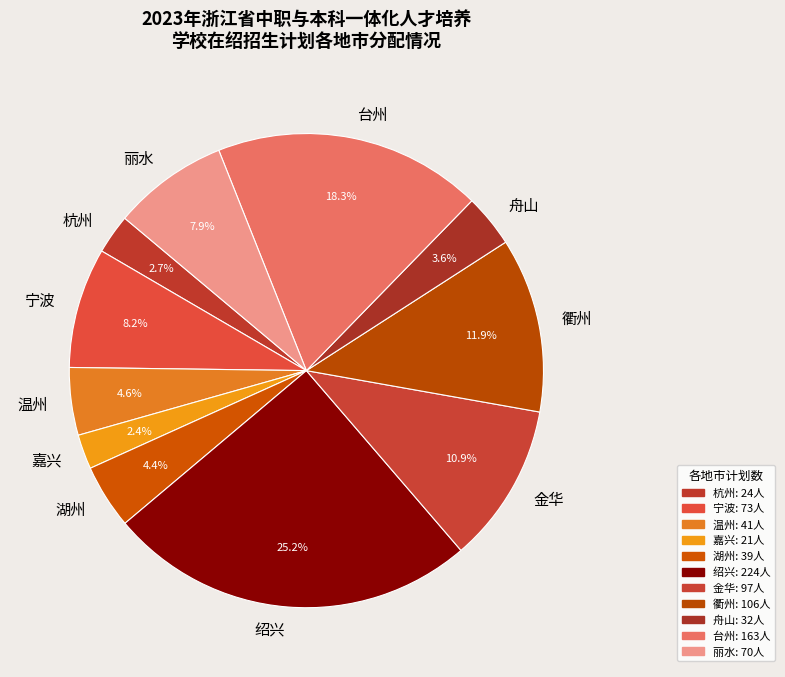

Is there any slice that represents more than half of the pie?

No